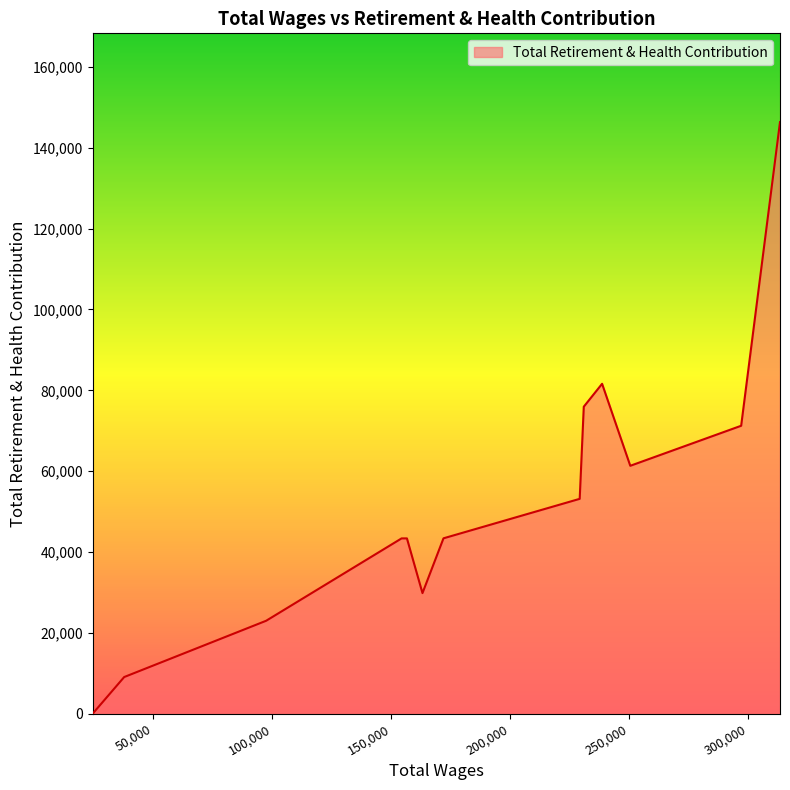

What is the maximum value shown in the chart?

146359